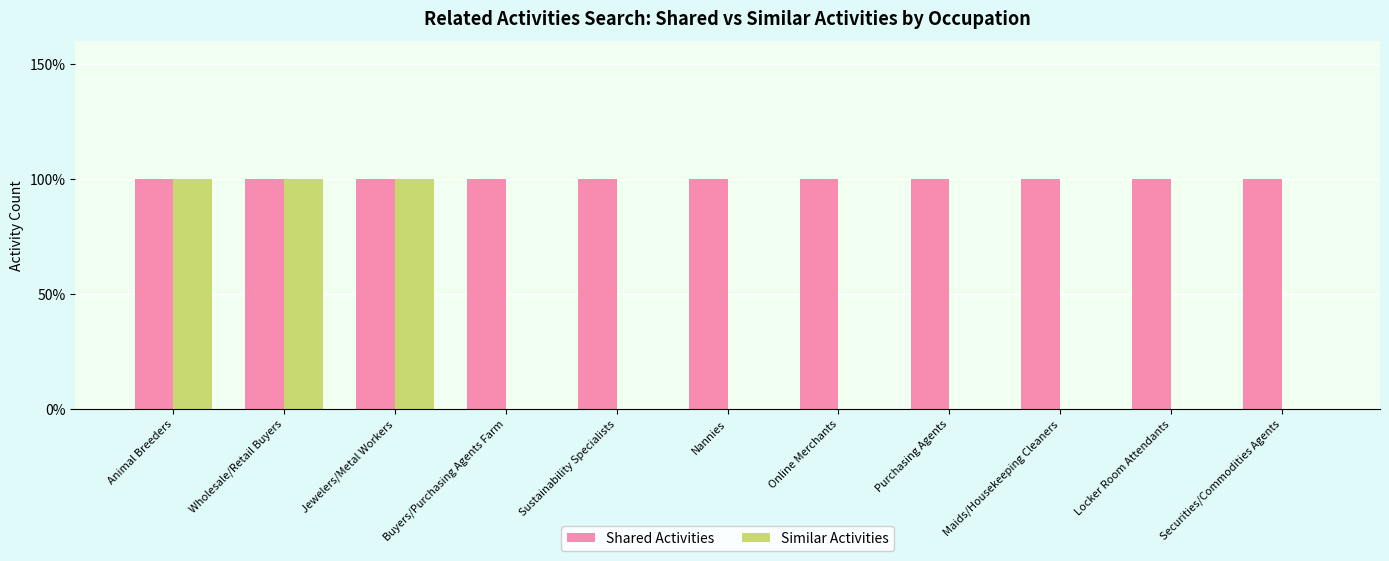

How many Similar Activities values are between 0 and 1?

11